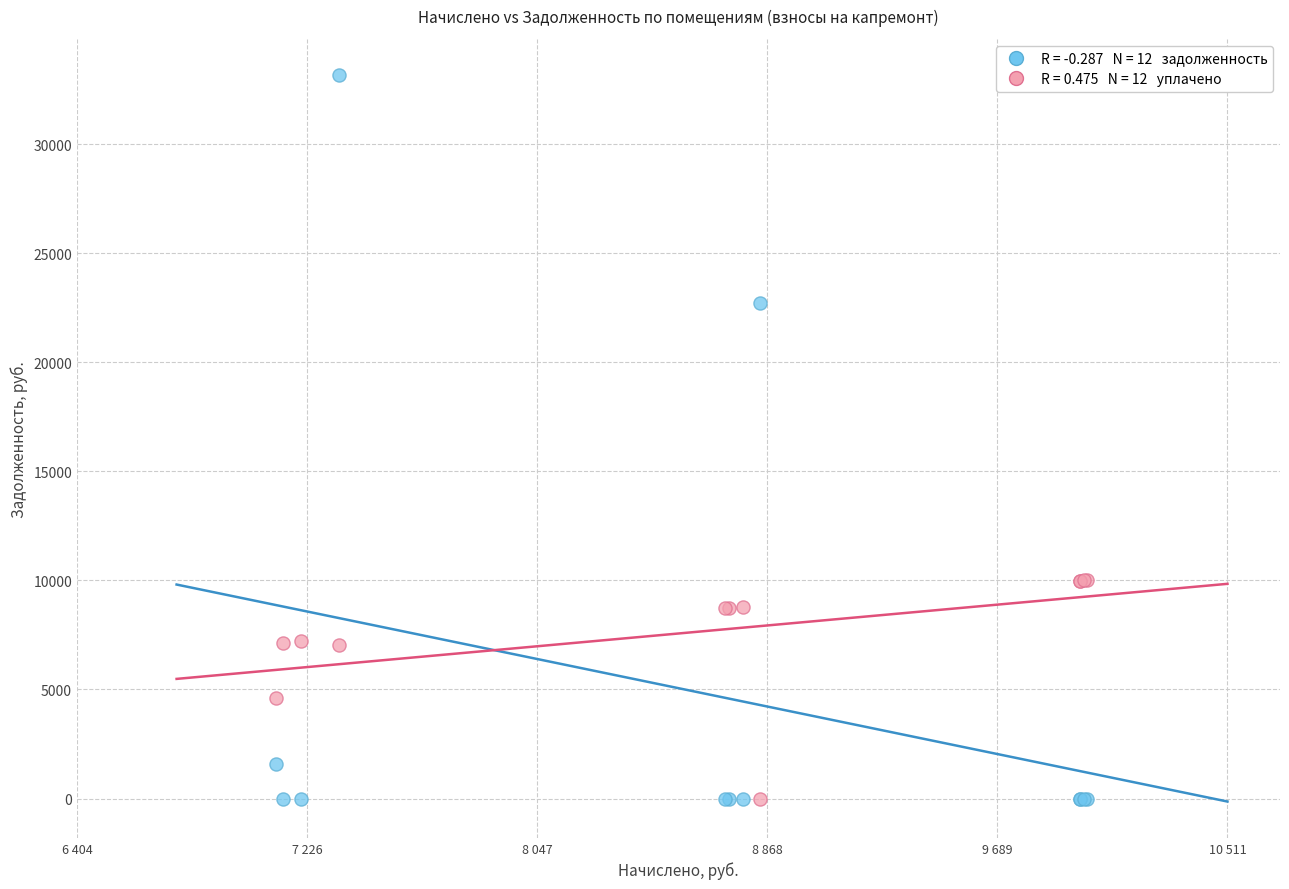

Across all series, what Y value is closest to 16576?

22712.8